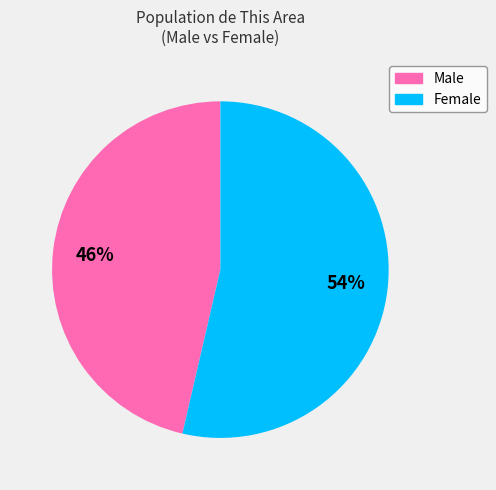

What is the ratio of the value at Male to the value at Female?

0.9